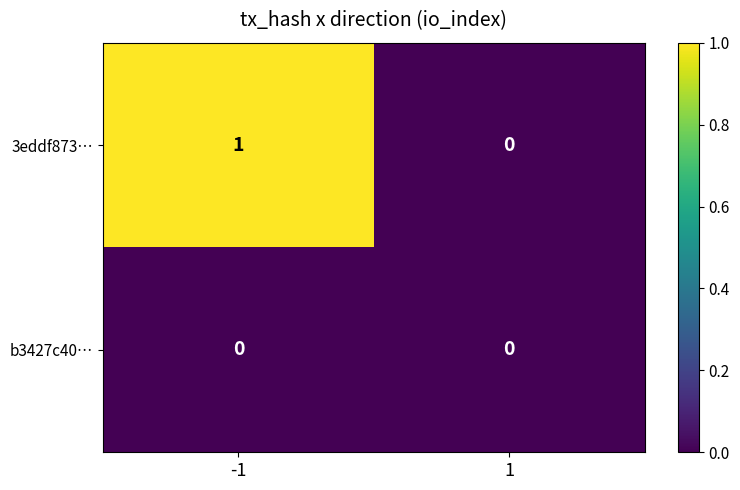

Rank the series by their average value, from lowest to highest.

b3427c40…, 3eddf873…